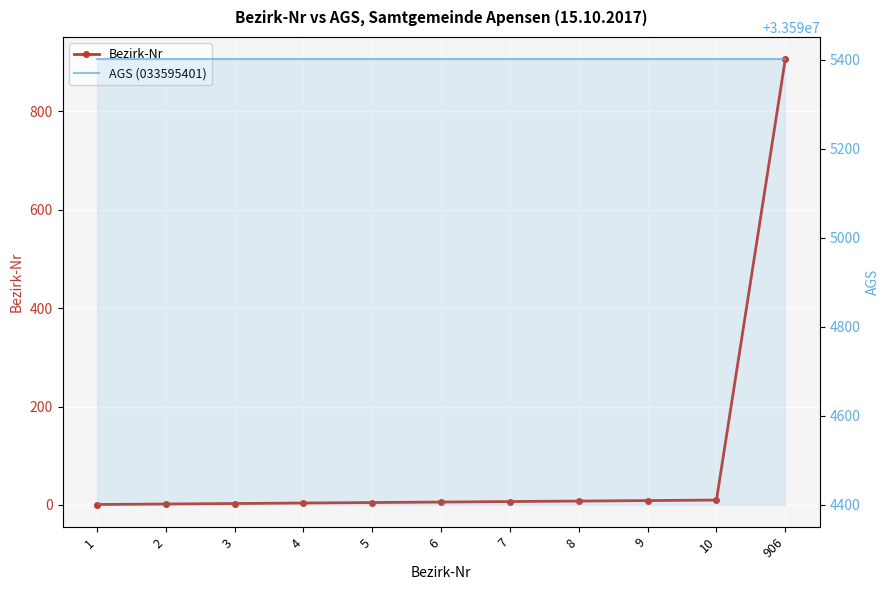

What is the value of the Bezirk-Nr point at the 8th from the left?

8